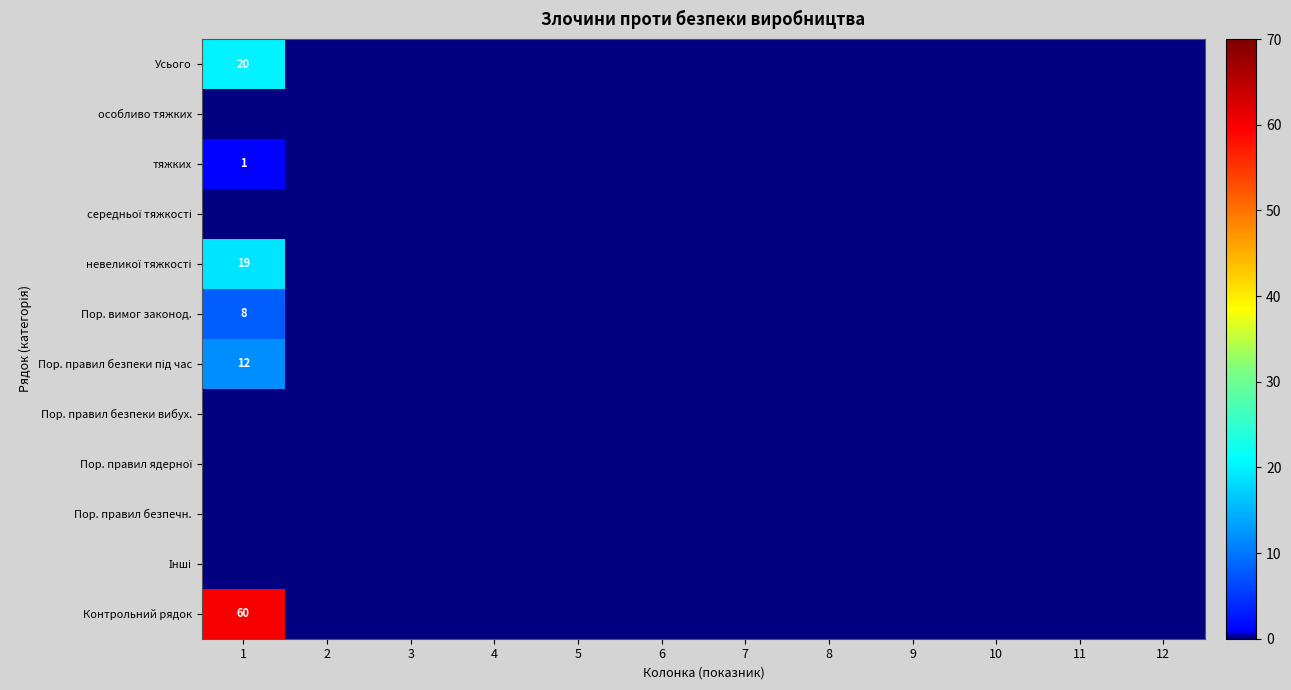

At which category does the chart reach its minimum across all series?

2